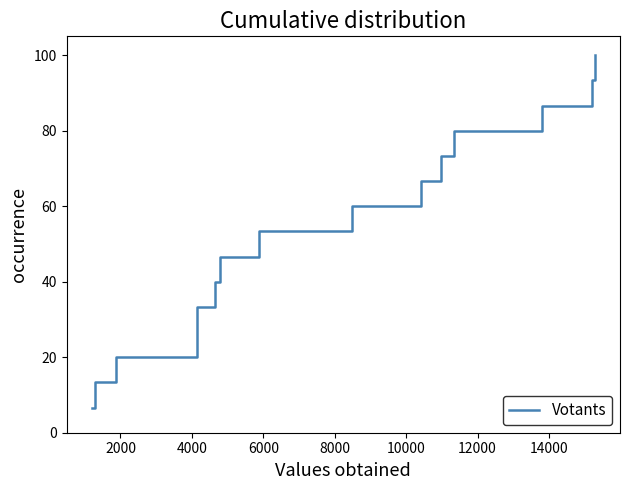

What is the difference between the maximum and minimum values?

93.3